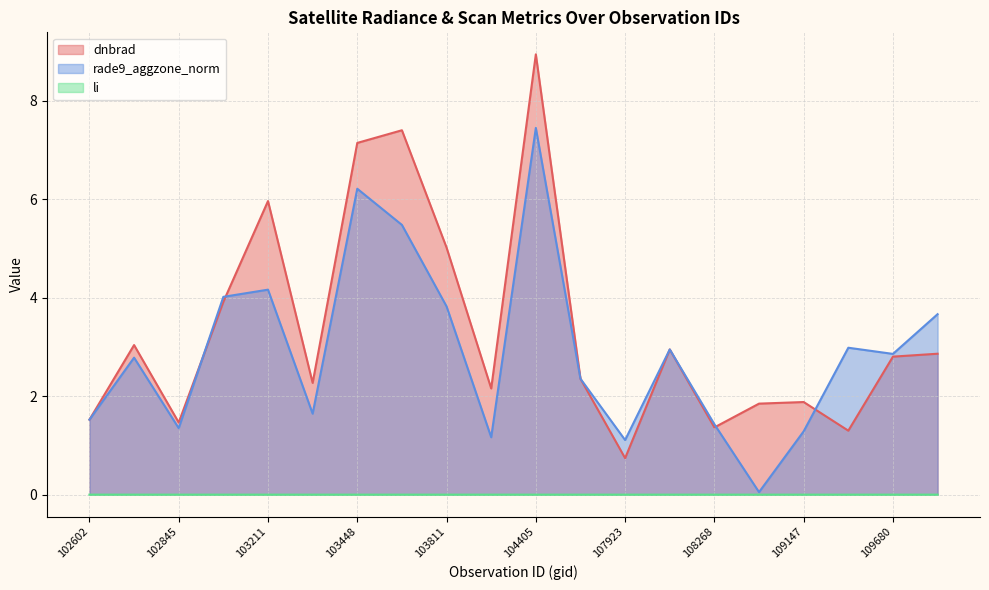

Is the value of dnbrad at 109495 greater than the value of rade9_aggzone_norm at 108974?

Yes